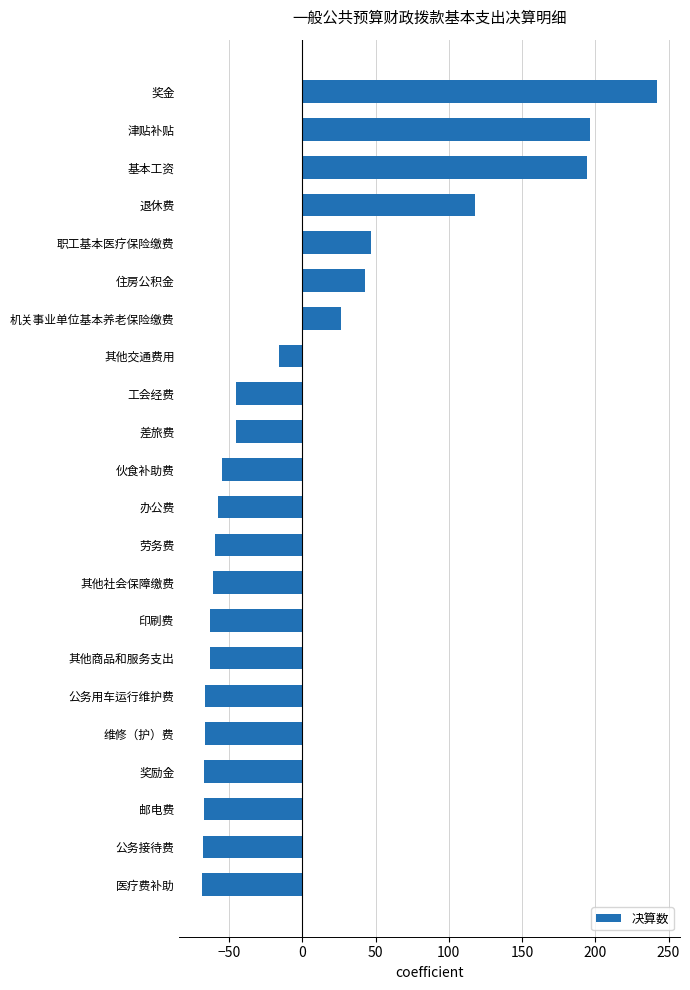

Approximately how many times larger is the value at 奖金 compared to 基本工资?

1.2